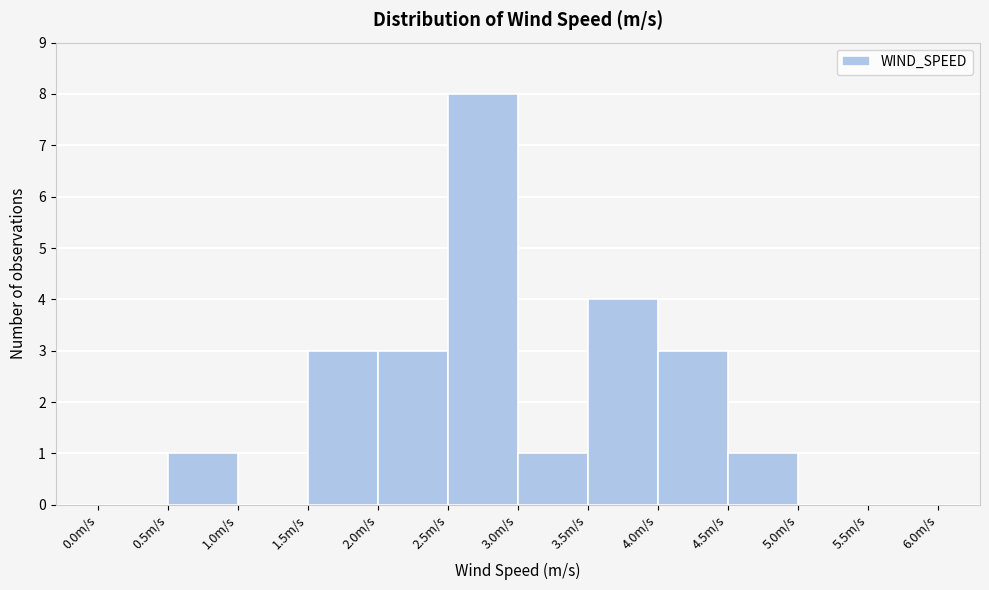

Reading left to right, list every bar in this chart as the range it spans on the x-axis followed by its height. The values are not printed on the chart, so give them approximately, as read against the axis.

0.0 to 0.5: 0
0.5 to 1.0: 1
1.0 to 1.5: 0
1.5 to 2.0: 3
2.0 to 2.5: 3
2.5 to 3.0: 8
3.0 to 3.5: 1
3.5 to 4.0: 4
4.0 to 4.5: 3
4.5 to 5.0: 1
5.0 to 5.5: 0
5.5 to 6.0: 0